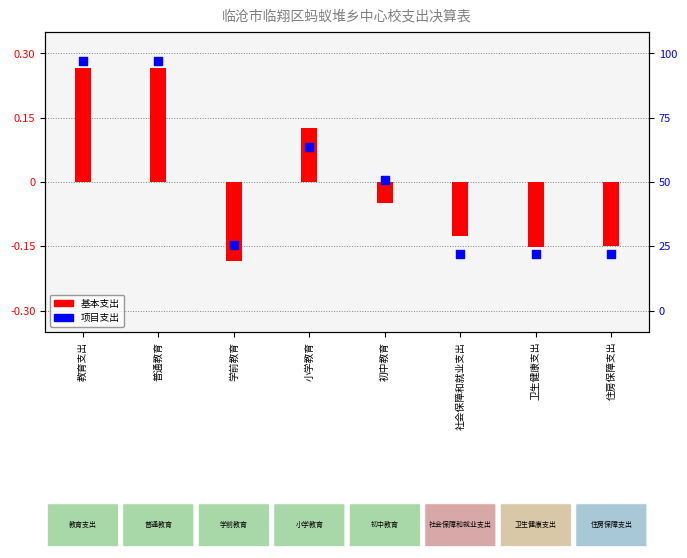

What are all the series names shown in the legend?

基本支出, 项目支出